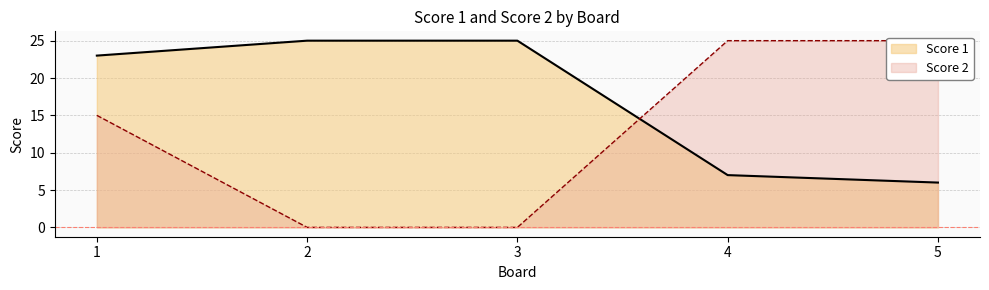

At which category is the sum across all series the highest?

1